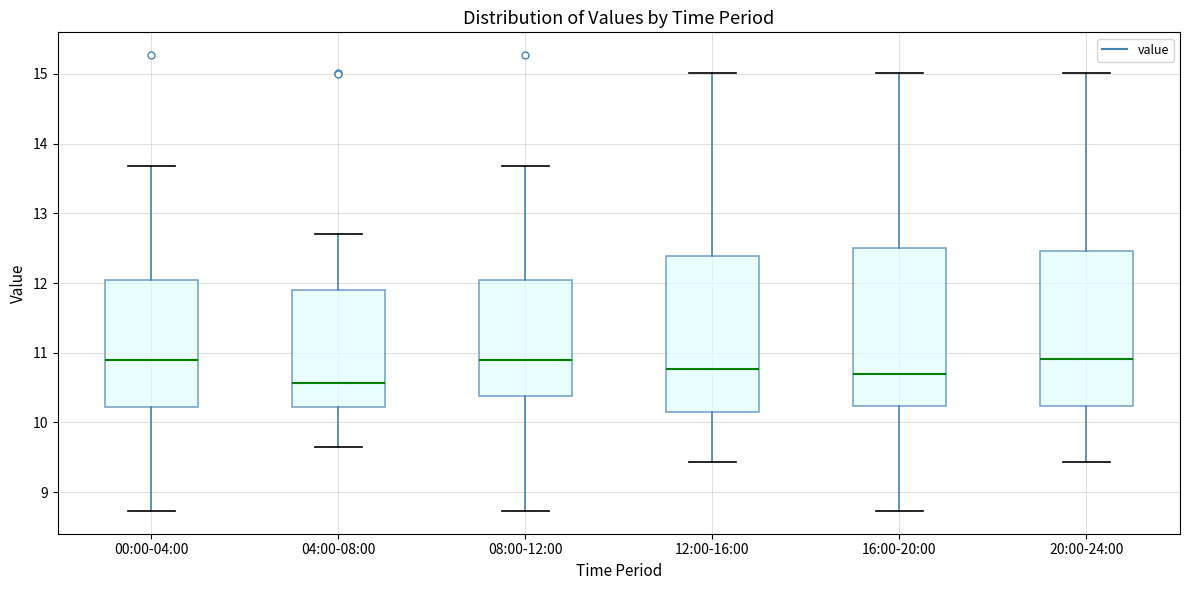

Reading left to right, read every box against the y-axis: the position of its median line, the range the box covers, and the ends of its whiskers. The values are not printed on the chart, so give them approximately, as read against the axis.

00:00-04:00: median 10.9, box 10.2 to 12.1, whiskers 8.7 to 13.7
04:00-08:00: median 10.6, box 10.2 to 11.9, whiskers 9.7 to 12.7
08:00-12:00: median 10.9, box 10.4 to 12.1, whiskers 8.7 to 13.7
12:00-16:00: median 10.8, box 10.2 to 12.4, whiskers 9.4 to 15.0
16:00-20:00: median 10.7, box 10.2 to 12.5, whiskers 8.7 to 15.0
20:00-24:00: median 10.9, box 10.2 to 12.5, whiskers 9.4 to 15.0